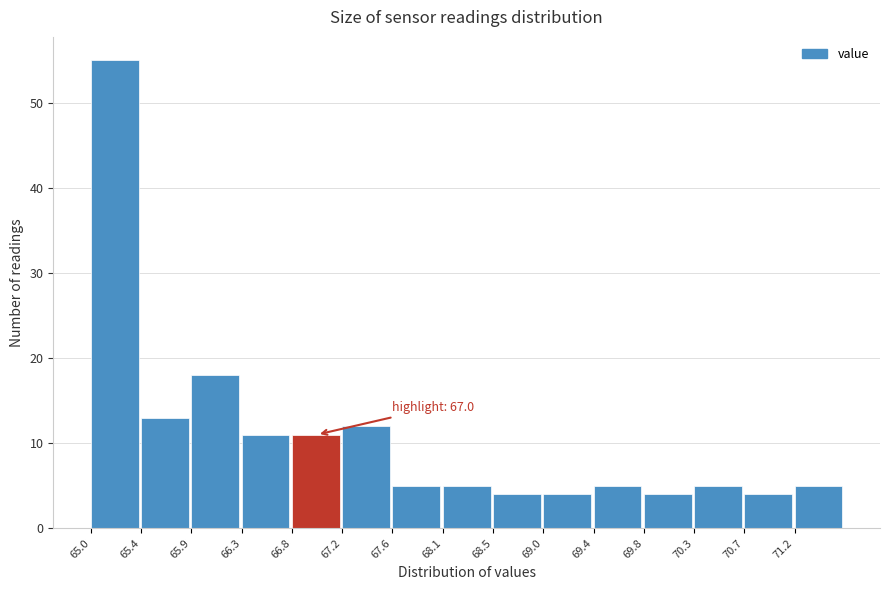

Which range on the x-axis has the tallest bar?

65.00 to 65.44